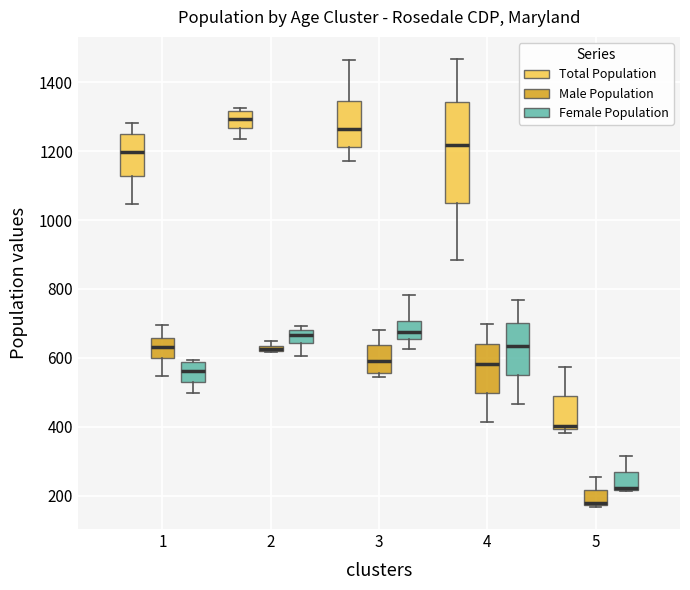

Which box is the tallest, from its lower edge to its upper edge?

4 (Total Population)